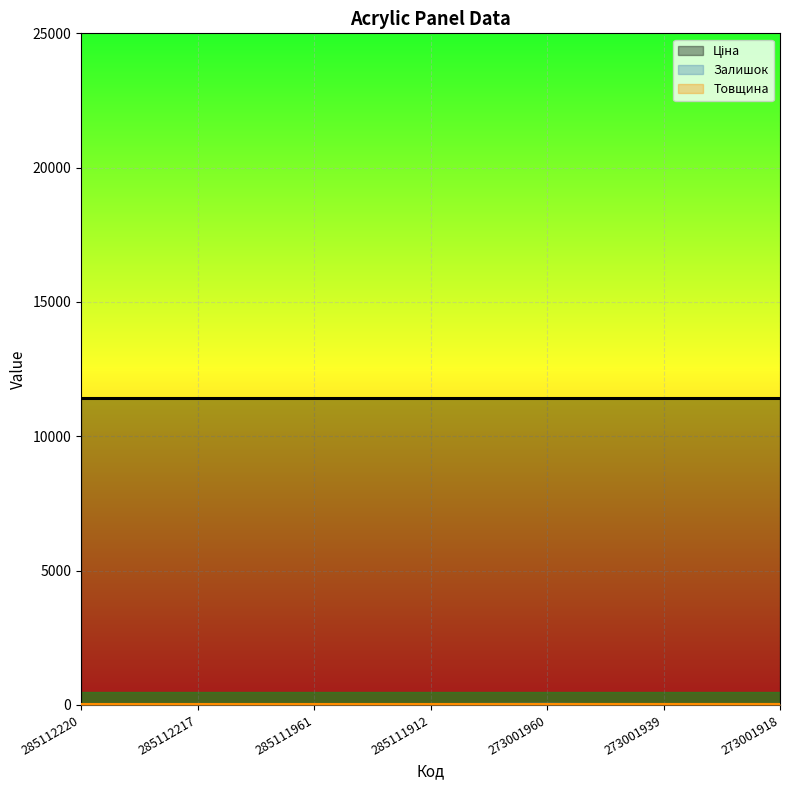

At how many categories does at least one series exceed 11?

7